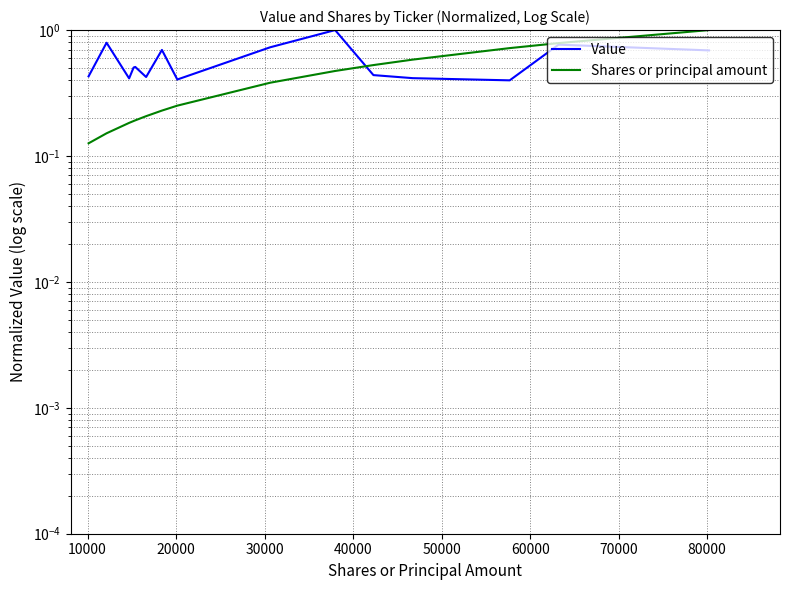

What is the difference between the maximum and second lowest values in the Value series?

0.6